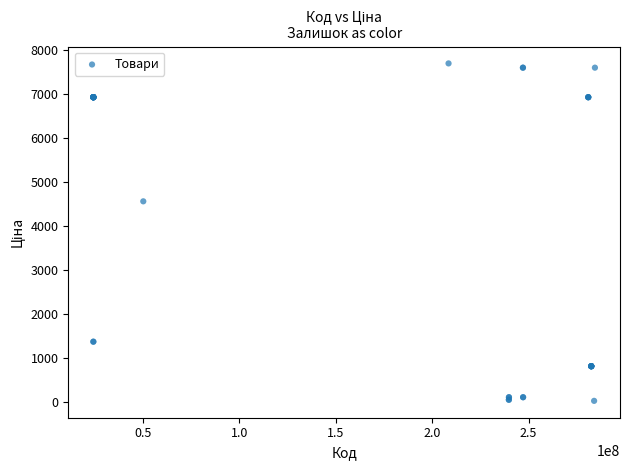

What Y value in the scatter plot is closest to 3862?

4561.9